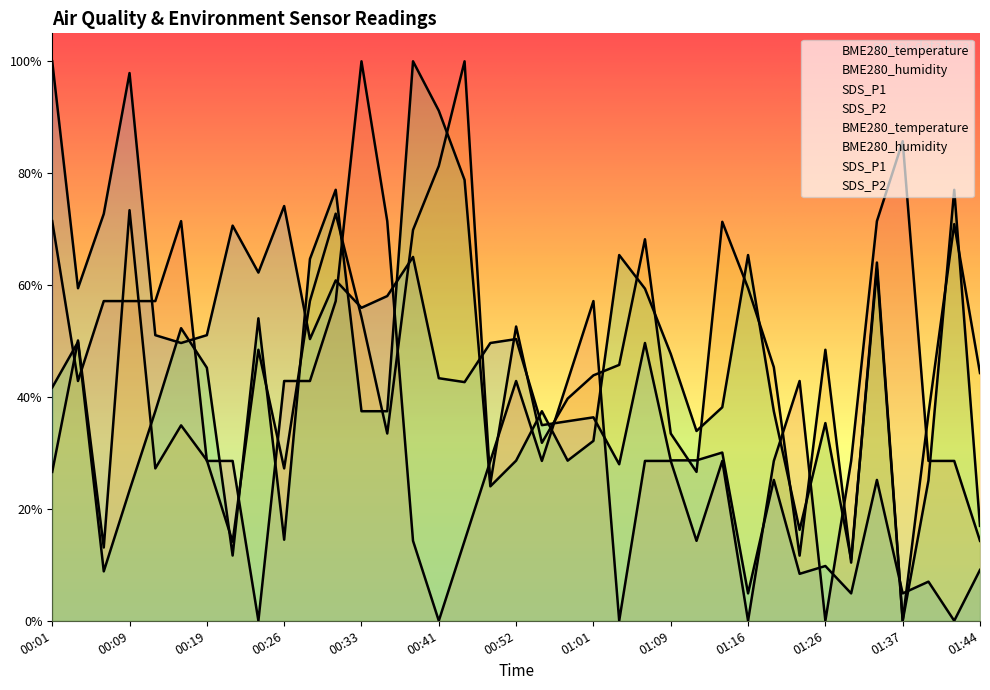

Reading left to right, what are all the values shown in this chart?

BME280_temperature: 00:01=0.7	00:04=0.4	00:06=0.6	00:09=0.6	00:11=0.6	00:14=0.7	00:19=0.3	00:21=0.3	00:24=0.0	00:26=0.4	00:28=0.4	00:31=0.6	00:33=1.0	00:36=0.7	00:38=0.1	00:41=0.0	00:43=0.1	00:46=0.3	00:52=0.4	00:57=0.3	00:59=0.4	01:01=0.6	01:04=0.0	01:06=0.3	01:09=0.3	01:11=0.1	01:14=0.3	01:16=0.0	01:19=0.3	01:24=0.4	01:26=0.0	01:29=0.3	01:32=0.7	01:37=0.9	01:39=0.3	01:42=0.3	01:44=0.1
BME280_humidity: 00:01=1.0	00:04=0.6	00:06=0.7	00:09=1.0	00:11=0.5	00:14=0.5	00:19=0.5	00:21=0.7	00:24=0.6	00:26=0.7	00:28=0.5	00:31=0.6	00:33=0.6	00:36=0.6	00:38=0.7	00:41=0.4	00:43=0.4	00:46=0.5	00:52=0.5	00:57=0.3	00:59=0.4	01:01=0.4	01:04=0.3	01:06=0.5	01:09=0.3	01:11=0.3	01:14=0.3	01:16=0.0	01:19=0.3	01:24=0.1	01:26=0.1	01:29=0.0	01:32=0.3	01:37=0.0	01:39=0.1	01:42=0.0	01:44=0.1
SDS_P1: 00:01=0.3	00:04=0.5	00:06=0.1	00:09=0.7	00:11=0.3	00:14=0.3	00:19=0.3	00:21=0.1	00:24=0.5	00:26=0.3	00:28=0.6	00:31=0.7	00:33=0.5	00:36=0.3	00:38=0.7	00:41=0.8	00:43=1.0	00:46=0.2	00:52=0.5	00:57=0.3	00:59=0.4	01:01=0.4	01:04=0.5	01:06=0.7	01:09=0.3	01:11=0.3	01:14=0.7	01:16=0.6	01:19=0.5	01:24=0.1	01:26=0.5	01:29=0.1	01:32=0.6	01:37=0.0	01:39=0.4	01:42=0.7	01:44=0.4
SDS_P2: 00:01=0.4	00:04=0.5	00:06=0.1	00:09=0.2	00:11=0.4	00:14=0.5	00:19=0.5	00:21=0.1	00:24=0.5	00:26=0.1	00:28=0.6	00:31=0.8	00:33=0.4	00:36=0.4	00:38=1.0	00:41=0.9	00:43=0.8	00:46=0.2	00:52=0.3	00:57=0.4	00:59=0.3	01:01=0.3	01:04=0.7	01:06=0.6	01:09=0.5	01:11=0.3	01:14=0.4	01:16=0.7	01:19=0.4	01:24=0.2	01:26=0.4	01:29=0.1	01:32=0.6	01:37=0.0	01:39=0.3	01:42=0.8	01:44=0.2